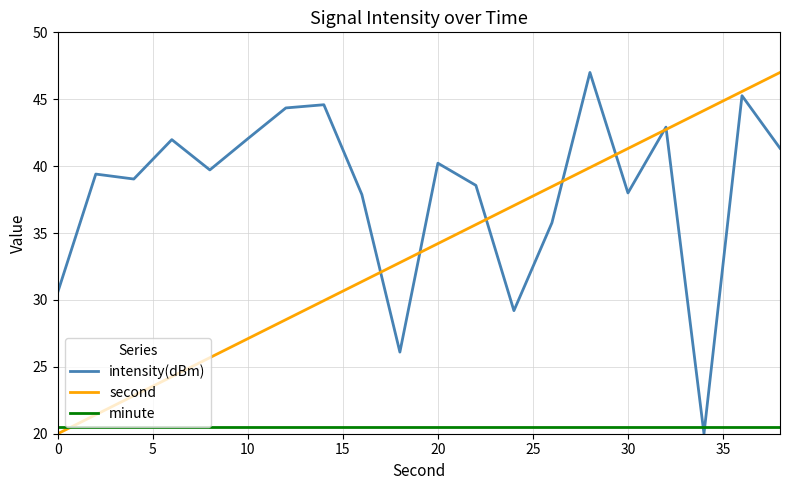

List the series in order of their overall mean, lowest first.

minute, second, intensity(dBm)